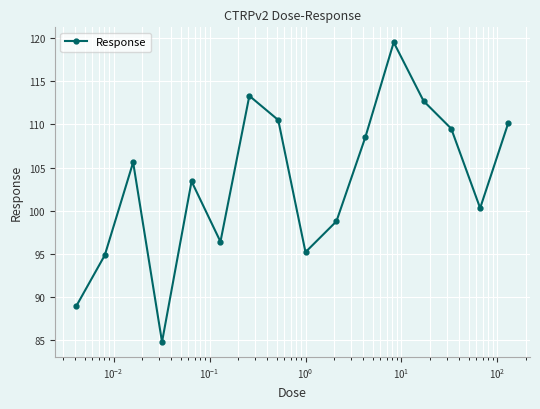

What is the smallest value displayed?

84.8